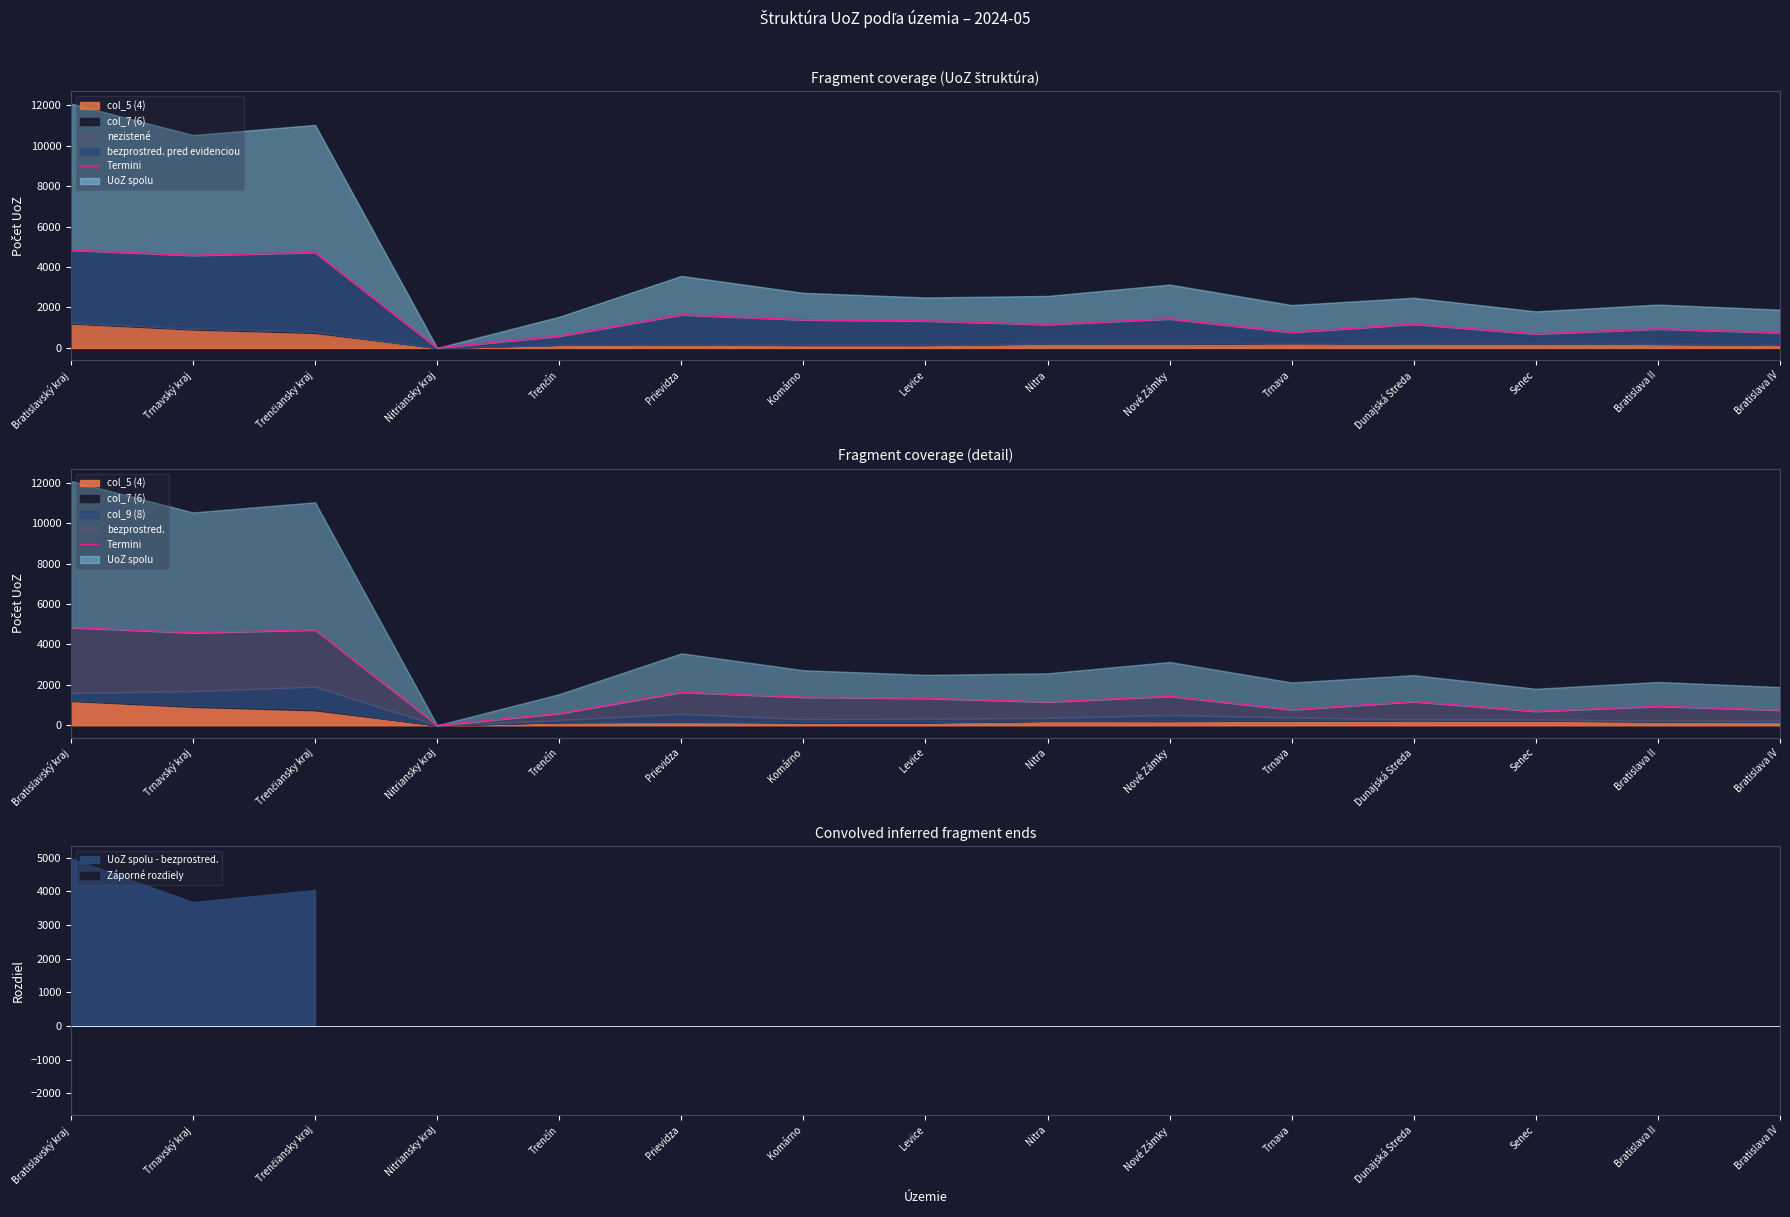

How many lines are shown in the chart?

1